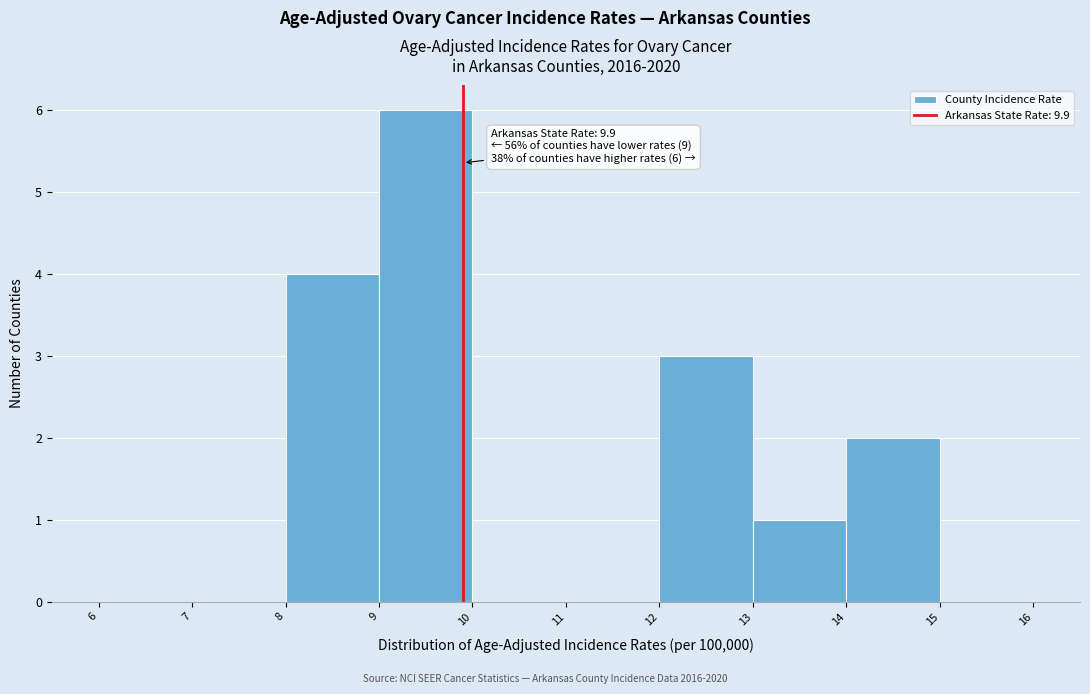

Over which range of the x-axis is the bar tallest?

9 to 10